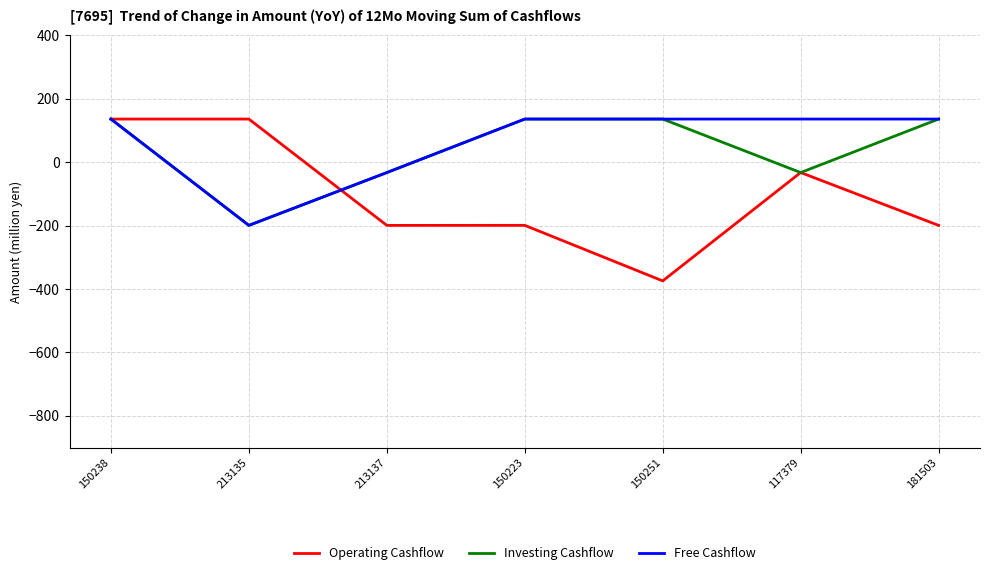

The value of Free Cashflow at 150251 is 193.6. True or false?

False